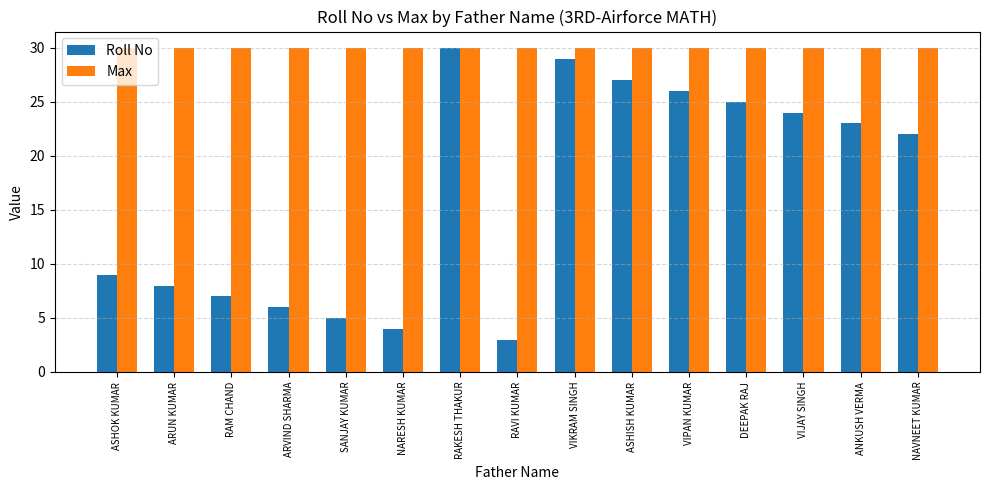

Which series has the largest total across all categories?

Max